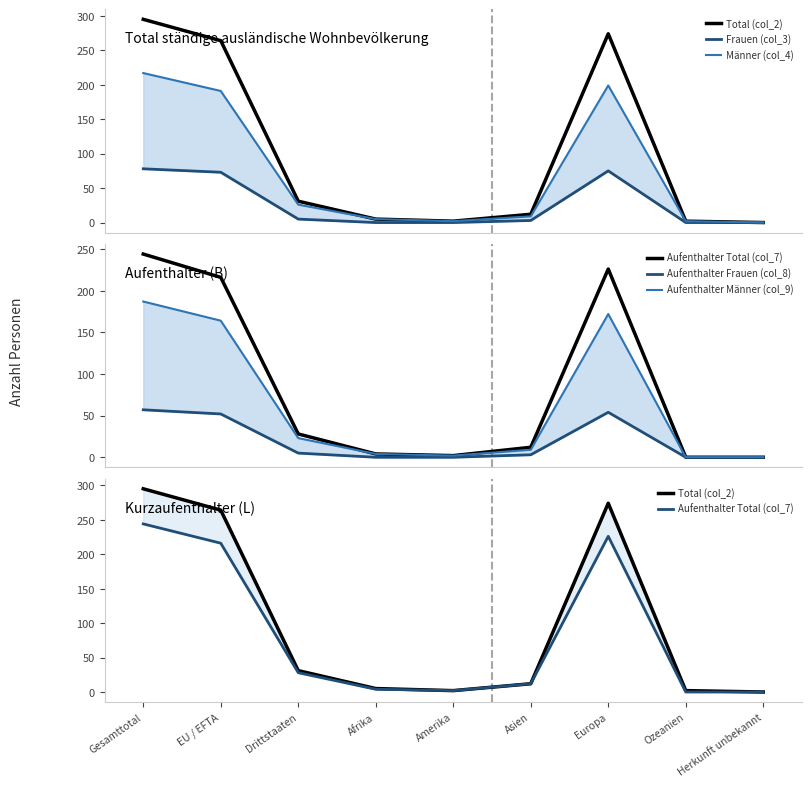

What is the difference between the second highest and second lowest values in the Frauen (col_3) series?

75